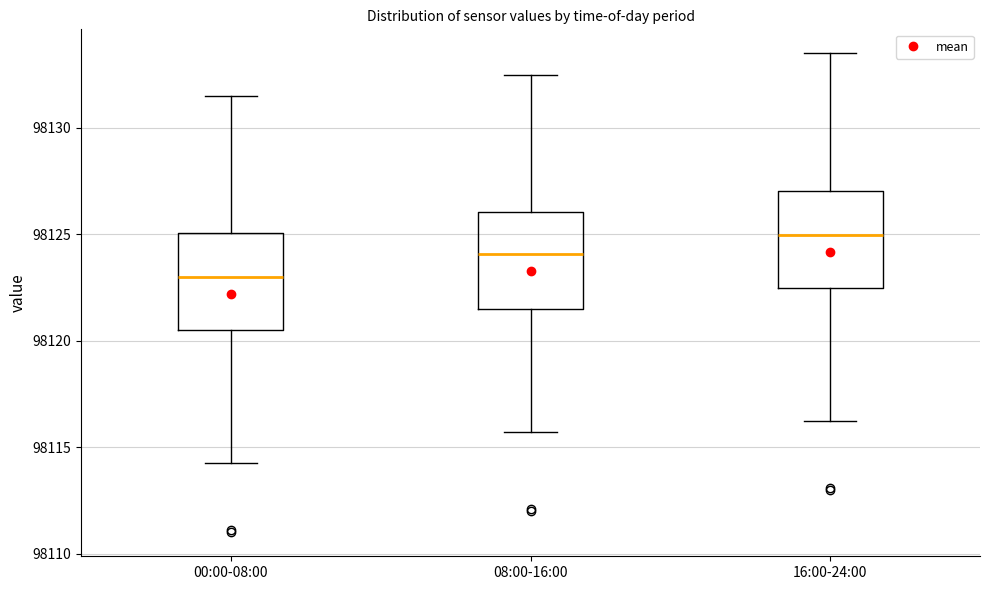

Reading left to right, transcribe this box plot: for each box, give where its median line is, the range the box spans, and where its two whiskers end, as read against the y-axis. The values are not printed on the chart, so give them approximately, as read against the axis.

00:00-08:00: median 98123.0, box 98120.5 to 98125.0, whiskers 98114.5 to 98131.5
08:00-16:00: median 98124.0, box 98121.5 to 98126.0, whiskers 98115.5 to 98132.5
16:00-24:00: median 98125.0, box 98122.5 to 98127.0, whiskers 98116.5 to 98133.5